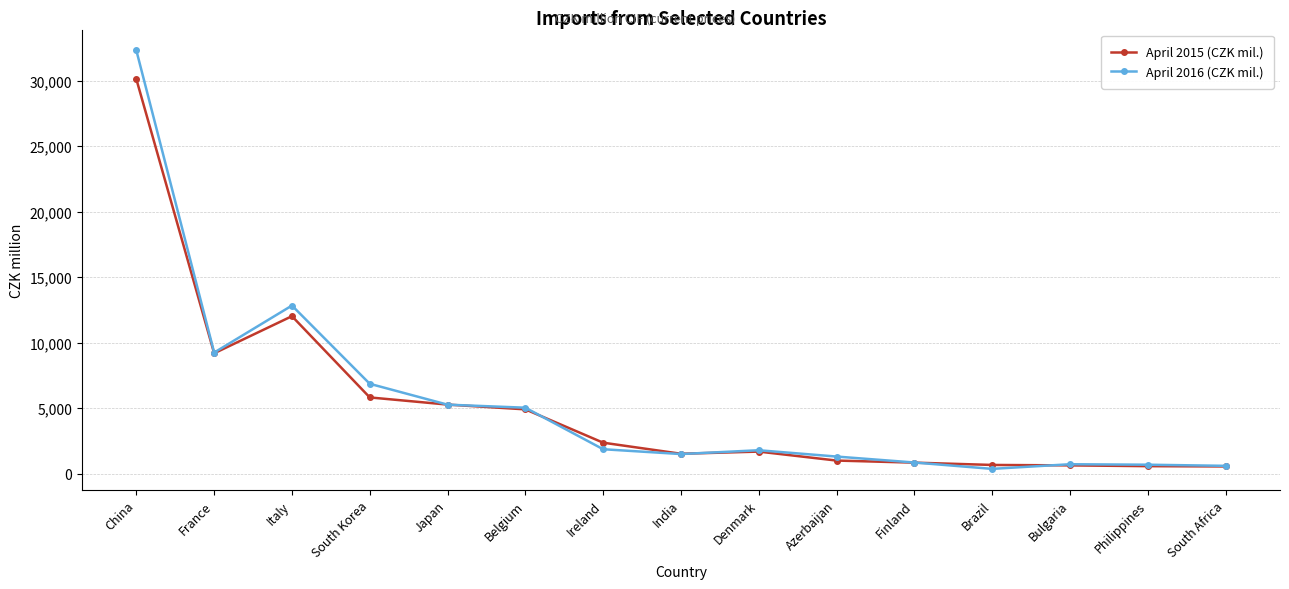

Is this an area chart (filled region under the line)?

No